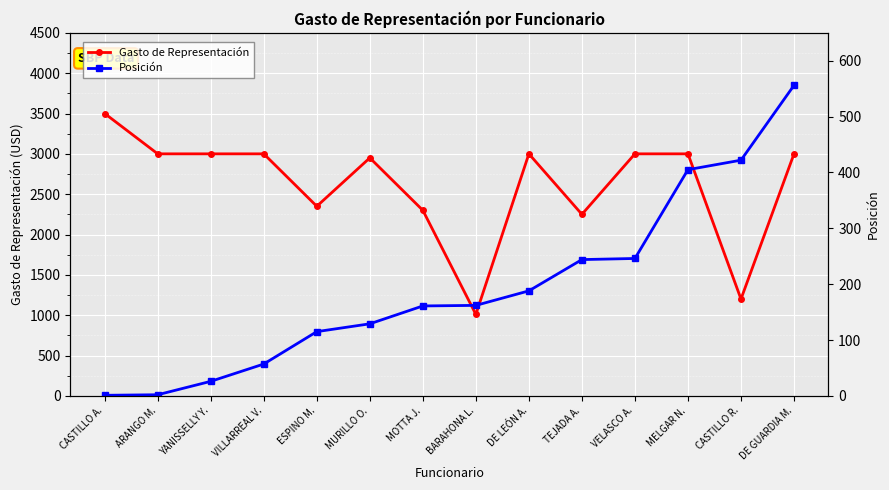

The Posición series shows 161 at MOTTA J.. True or false?

True